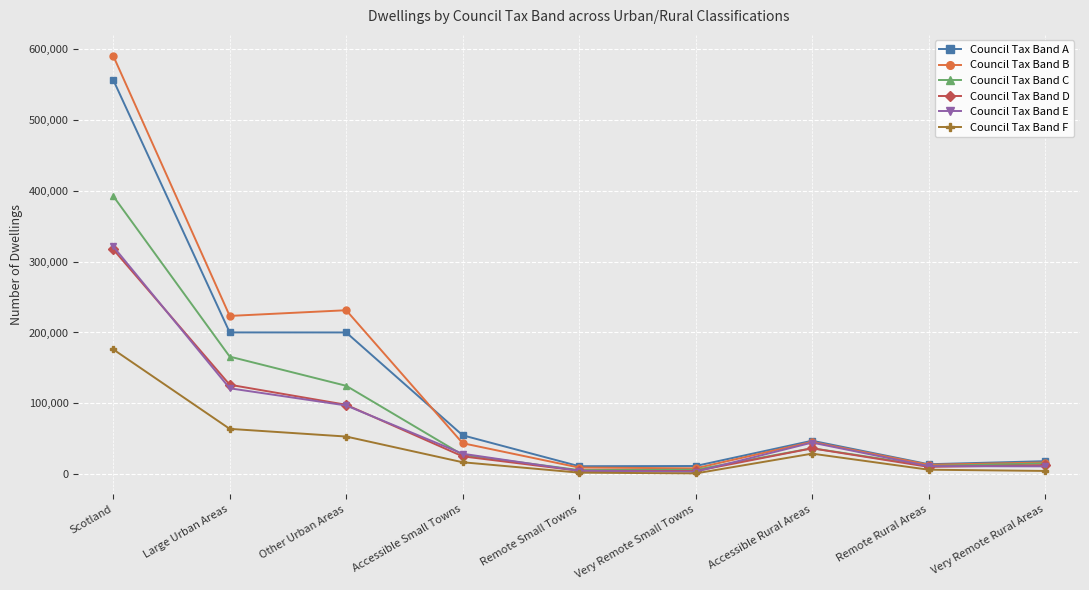

Is it true that Council Tax Band C equals 10301 at Accessible Rural Areas?

False